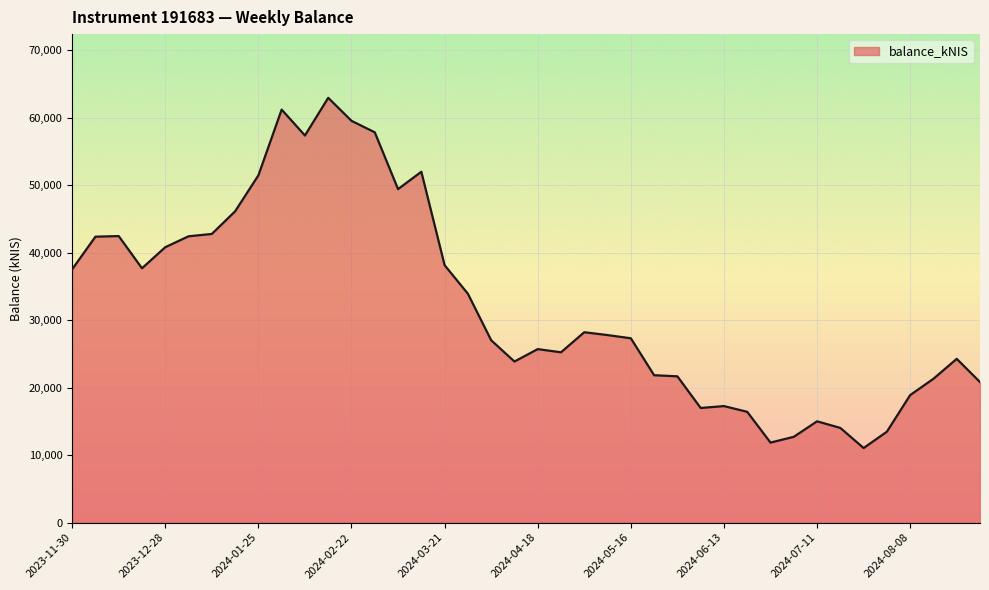

What is the maximum value shown in the chart?

62923.8